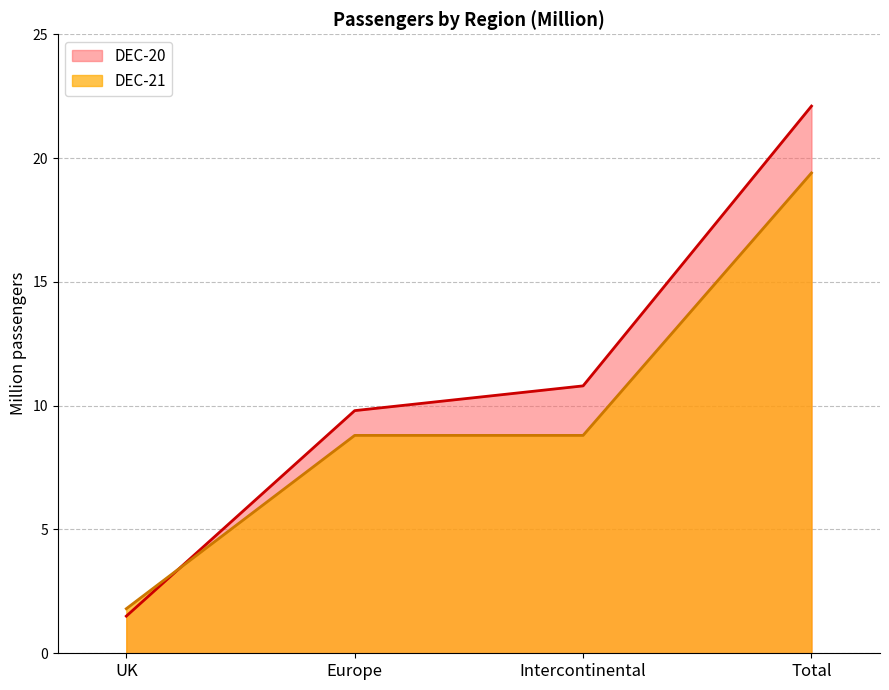

Reading right to left, extract all data points from this chart.

DEC-21: Total=19.4	Intercontinental=8.8	Europe=8.8	UK=1.8
DEC-20: Total=22.1	Intercontinental=10.8	Europe=9.8	UK=1.5